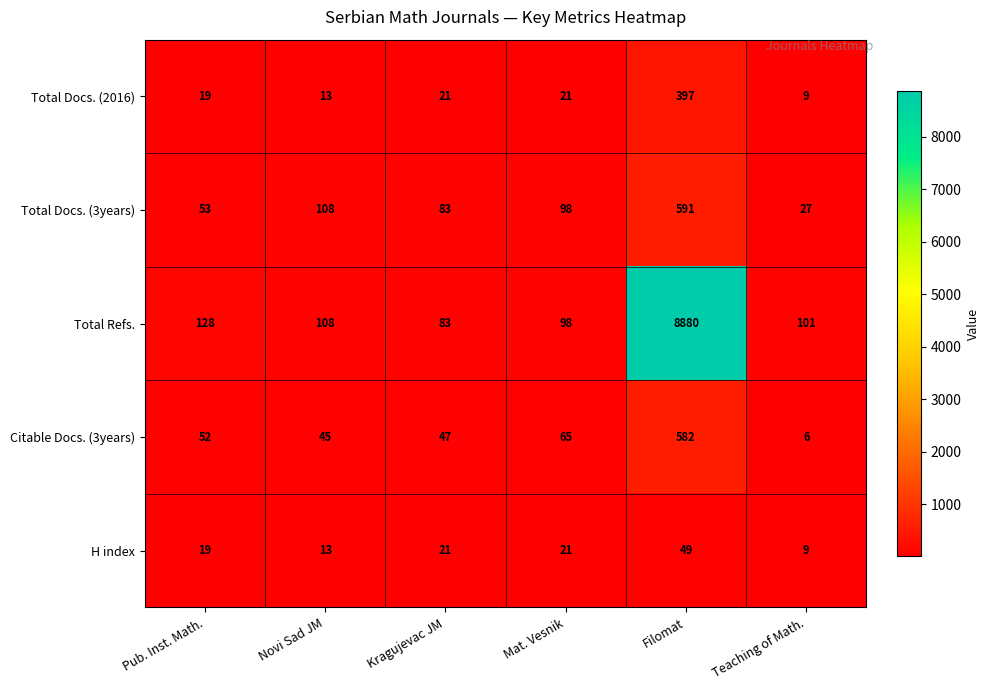

What is the lowest value of the Total Docs. (2016) series?

9